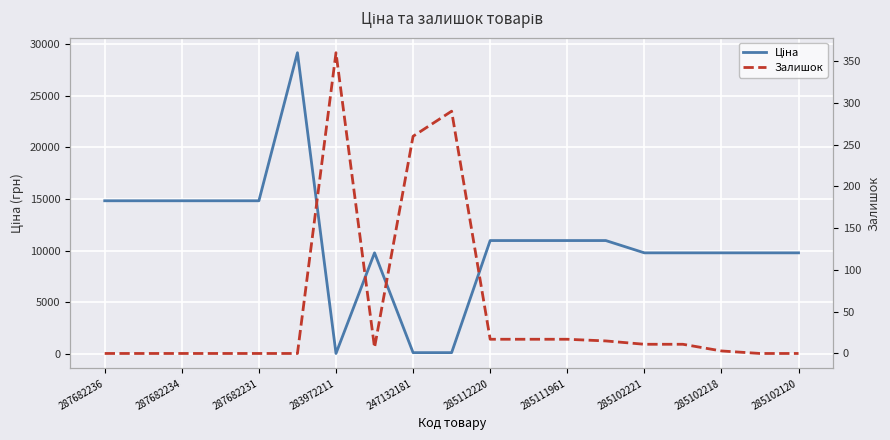

Which series ends up on top after the final intersection of Залишок and Ціна?

Ціна